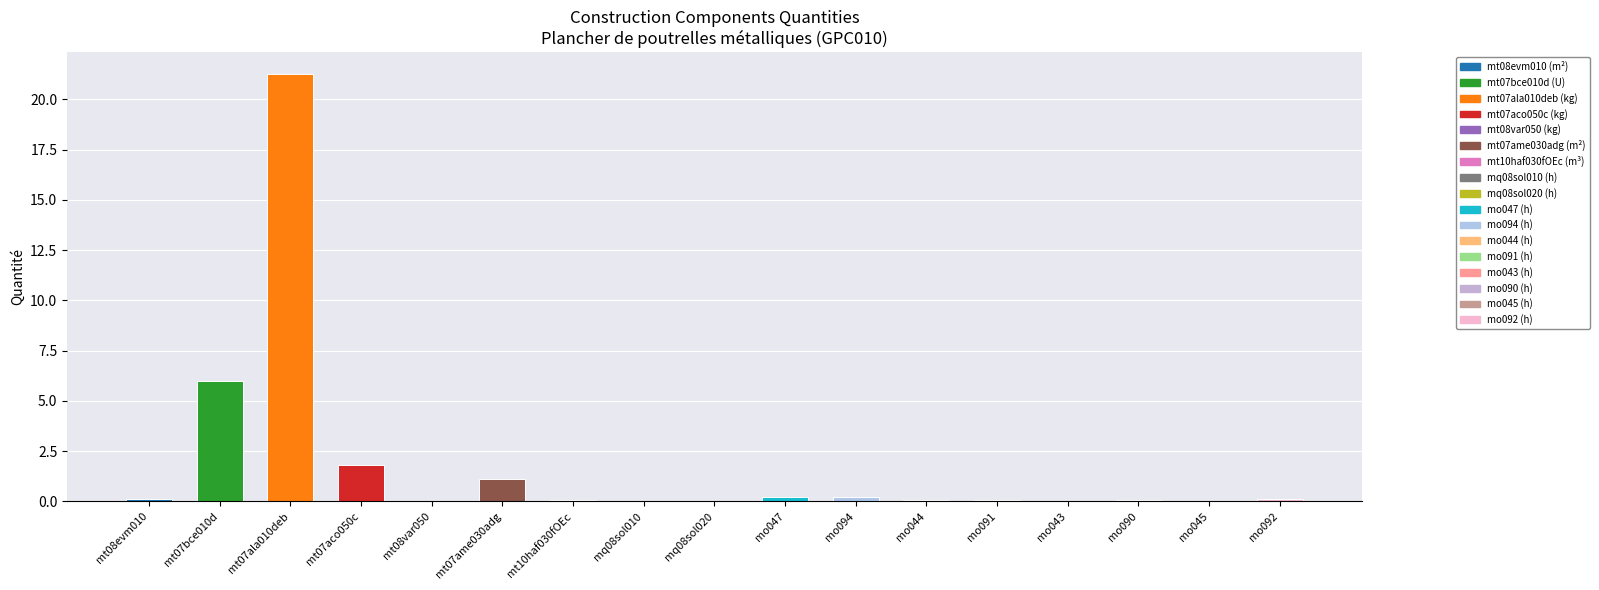

True or false: the data shows 0.1 at mo092.

True